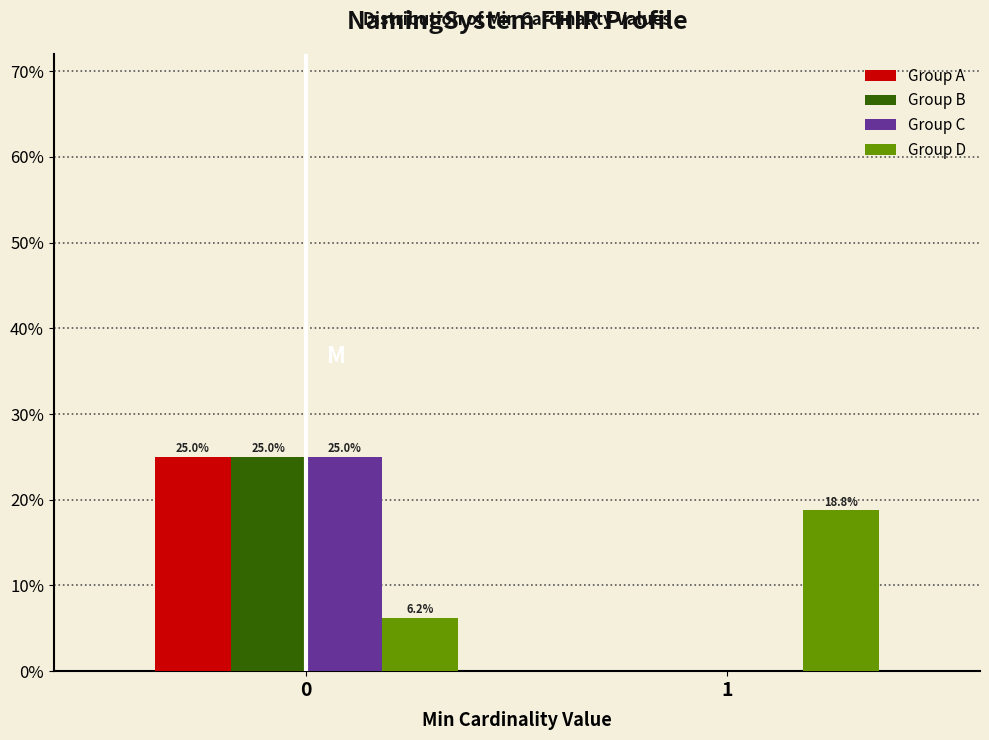

What are all the series names shown in the legend?

Group A, Group B, Group C, Group D